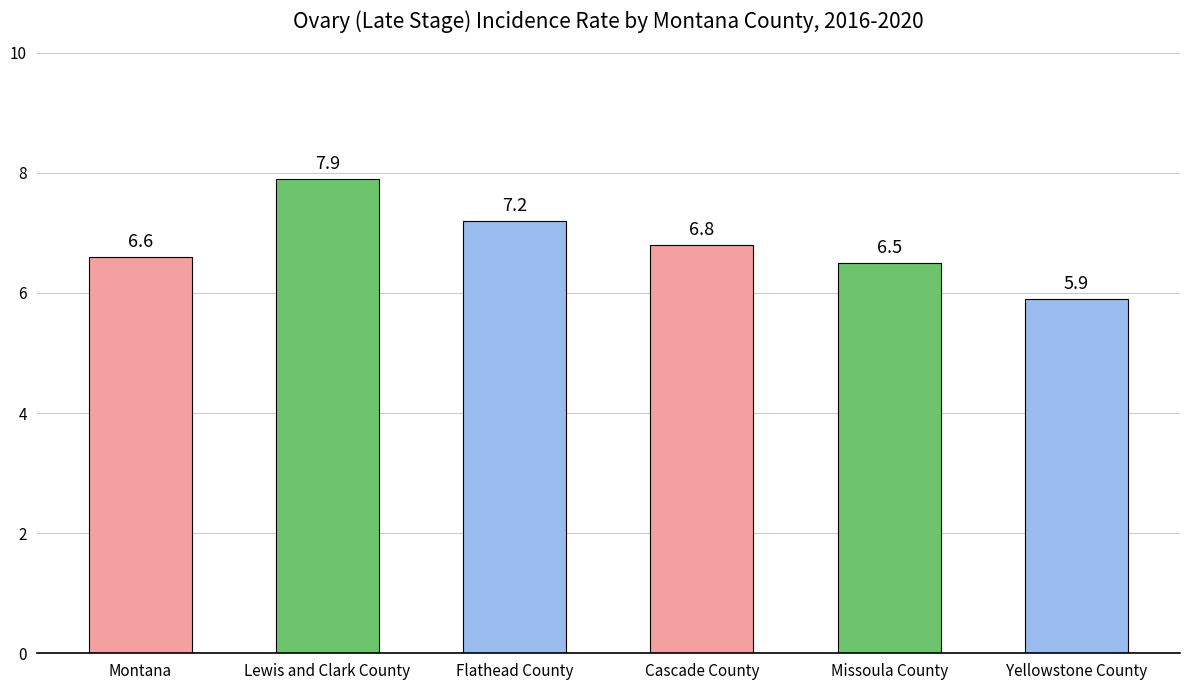

How many values are below 6?

1